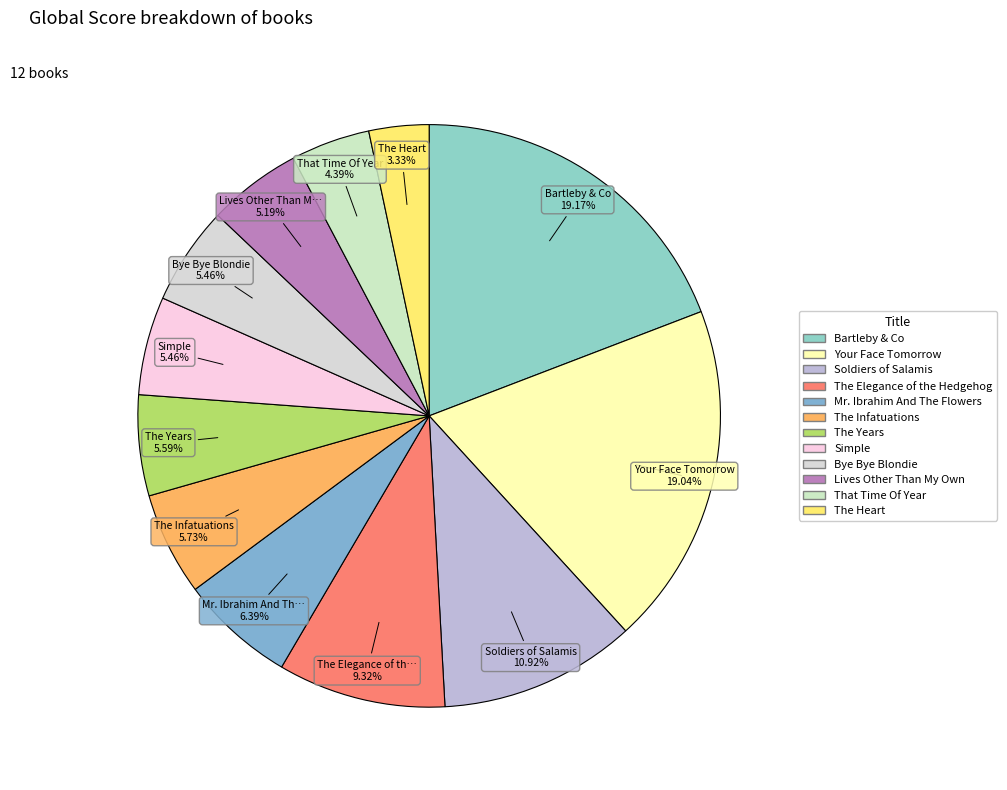

Count the number of slices in the pie.

12